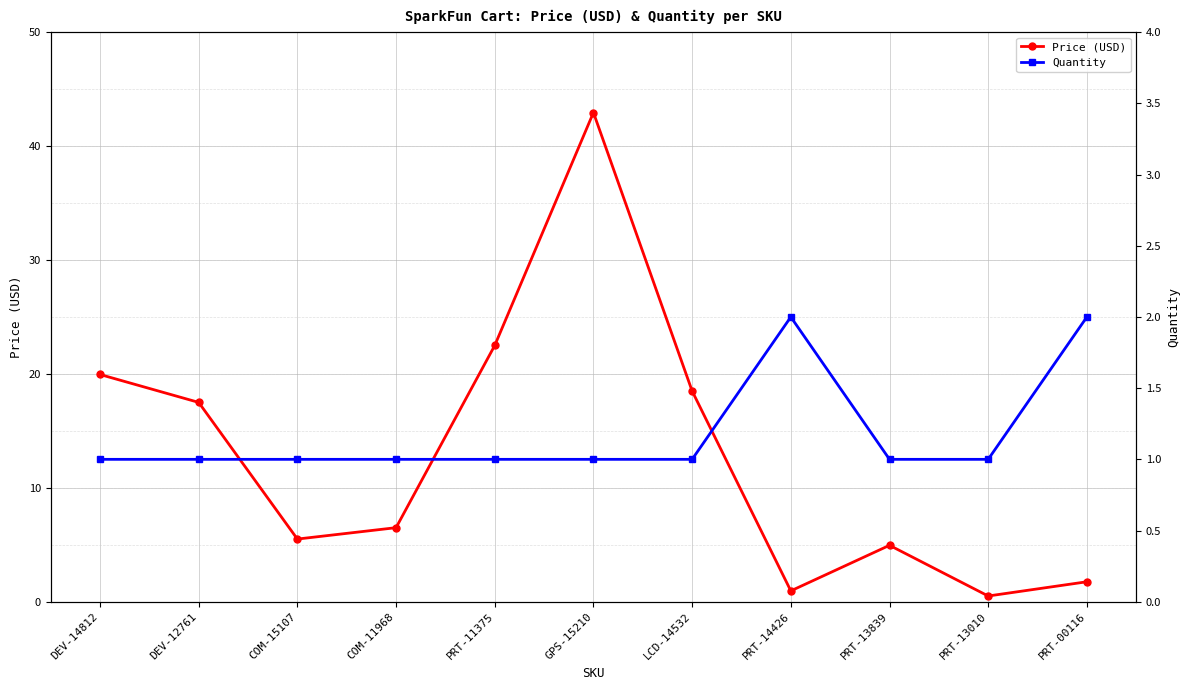

Reading left to right, transcribe all the data shown in this chart.

Price (USD): DEV-14812=19.9	DEV-12761=17.5	COM-15107=5.5	COM-11968=6.5	PRT-11375=22.5	GPS-15210=43.0	LCD-14532=18.5	PRT-14426=0.9	PRT-13839=5.0	PRT-13010=0.5	PRT-00116=1.8
Quantity: DEV-14812=1.0	DEV-12761=1.0	COM-15107=1.0	COM-11968=1.0	PRT-11375=1.0	GPS-15210=1.0	LCD-14532=1.0	PRT-14426=2.0	PRT-13839=1.0	PRT-13010=1.0	PRT-00116=2.0